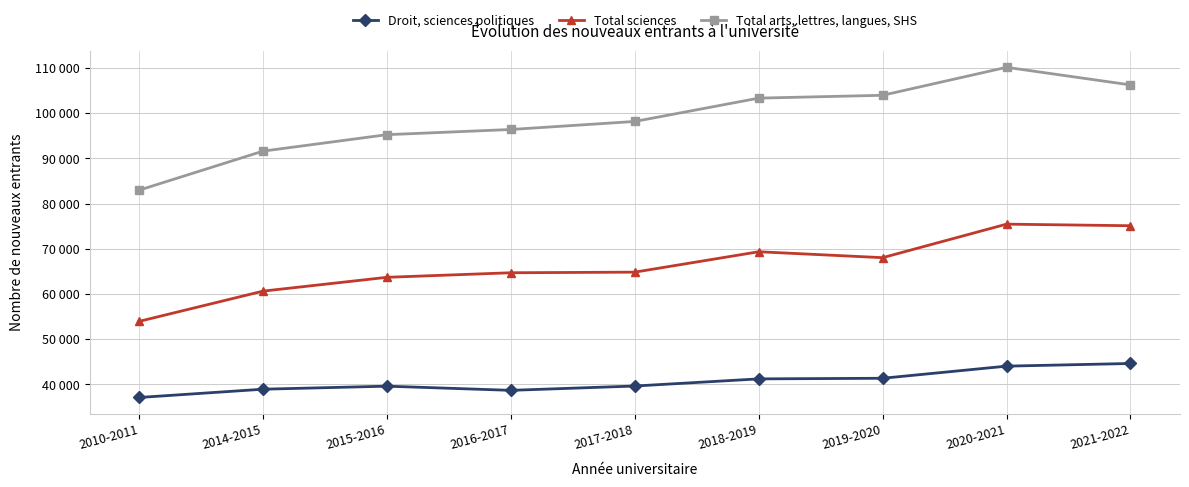

Rank the series by their maximum value, from lowest to highest.

Droit, sciences politiques, Total sciences, Total arts, lettres, langues, SHS